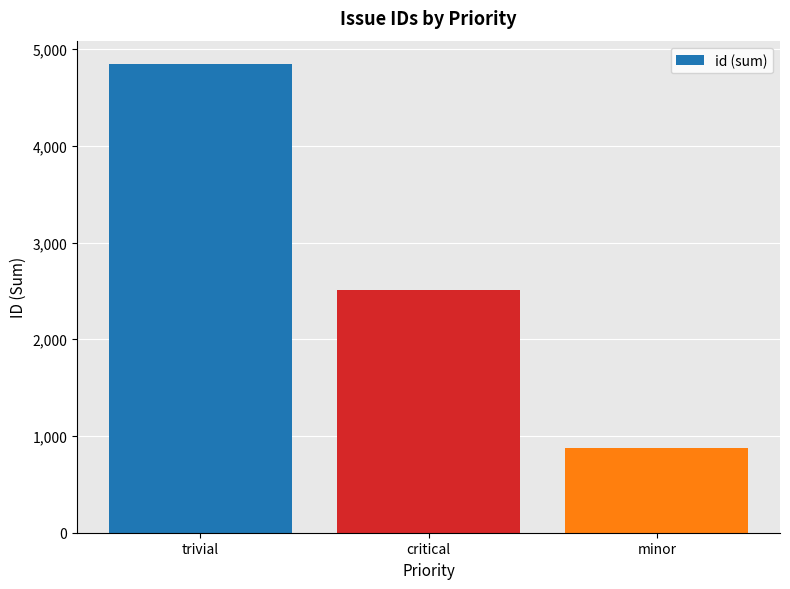

Count the number of categories in the chart.

3